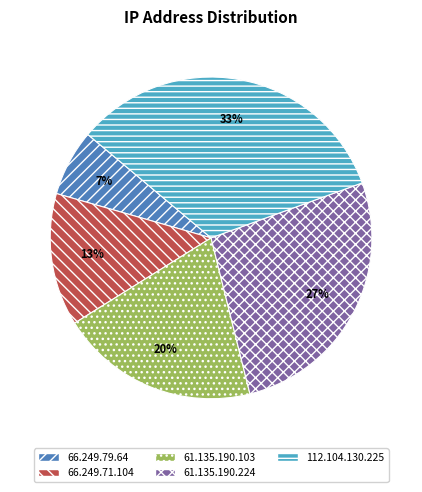

Rank the categories by value from highest to lowest.

112.104.130.225, 61.135.190.224, 61.135.190.103, 66.249.71.104, 66.249.79.64